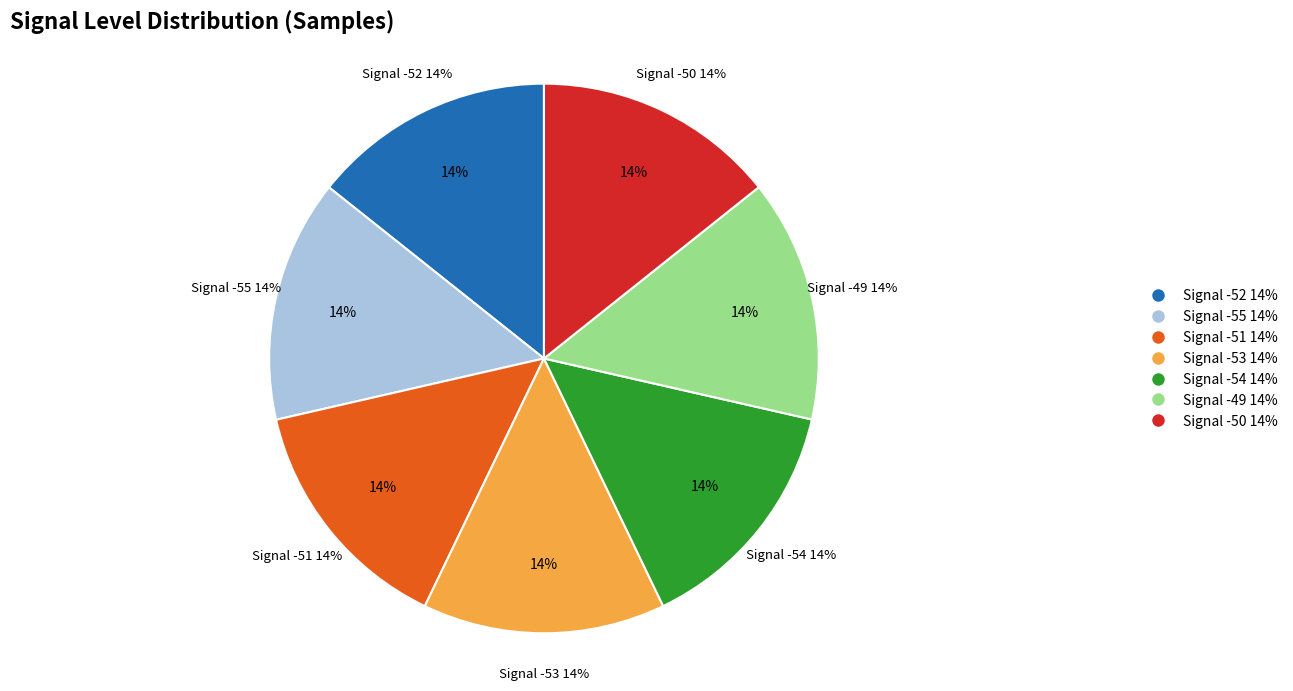

Which category has the smallest portion of the pie?

Signal -53